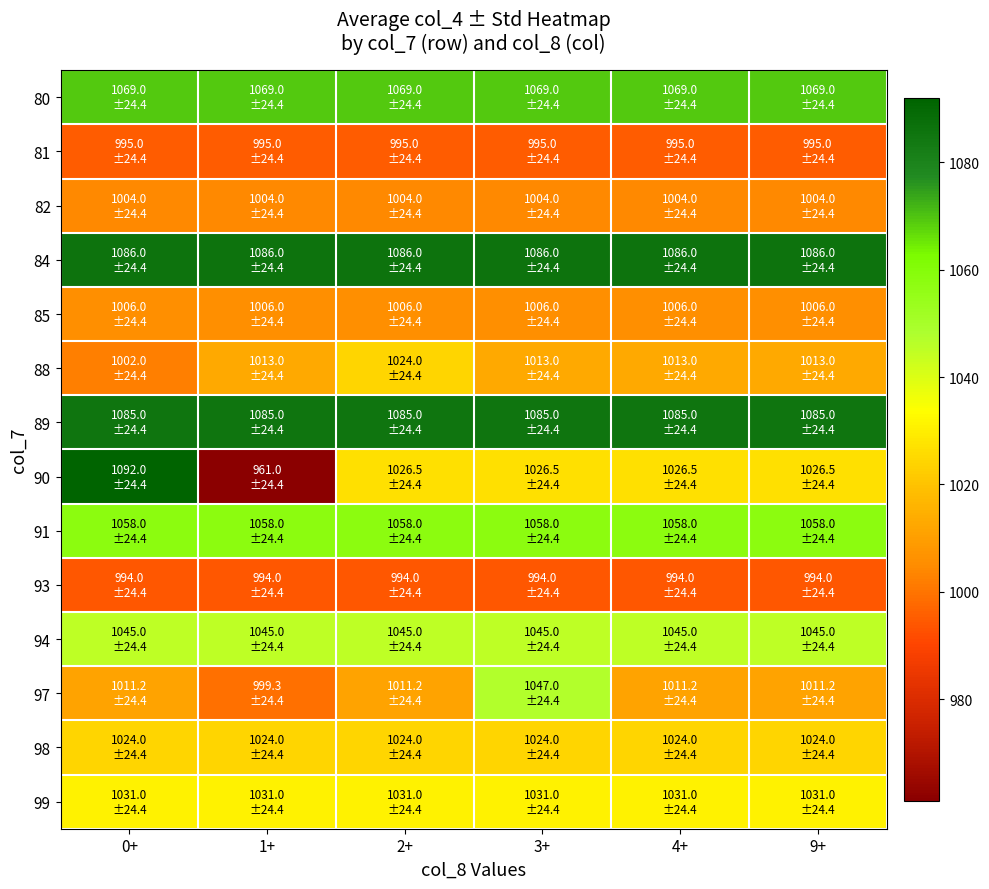

At how many categories does at least one series exceed 963?

6